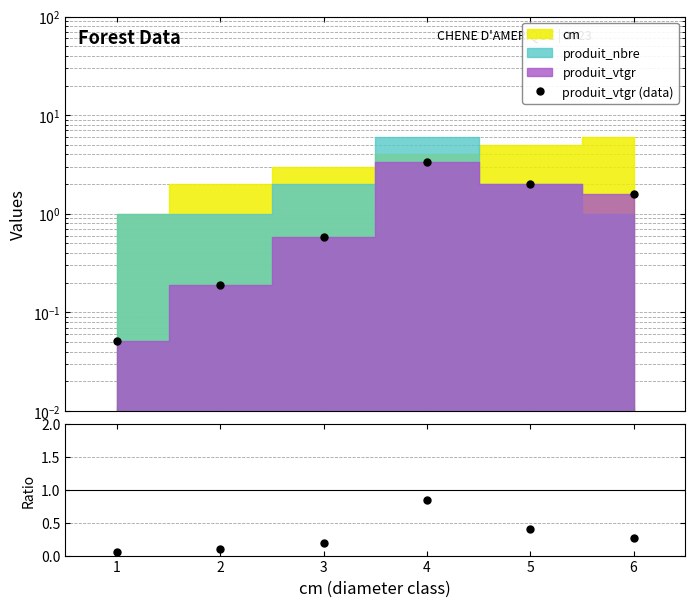

Between 1 and 3, which is larger?

3